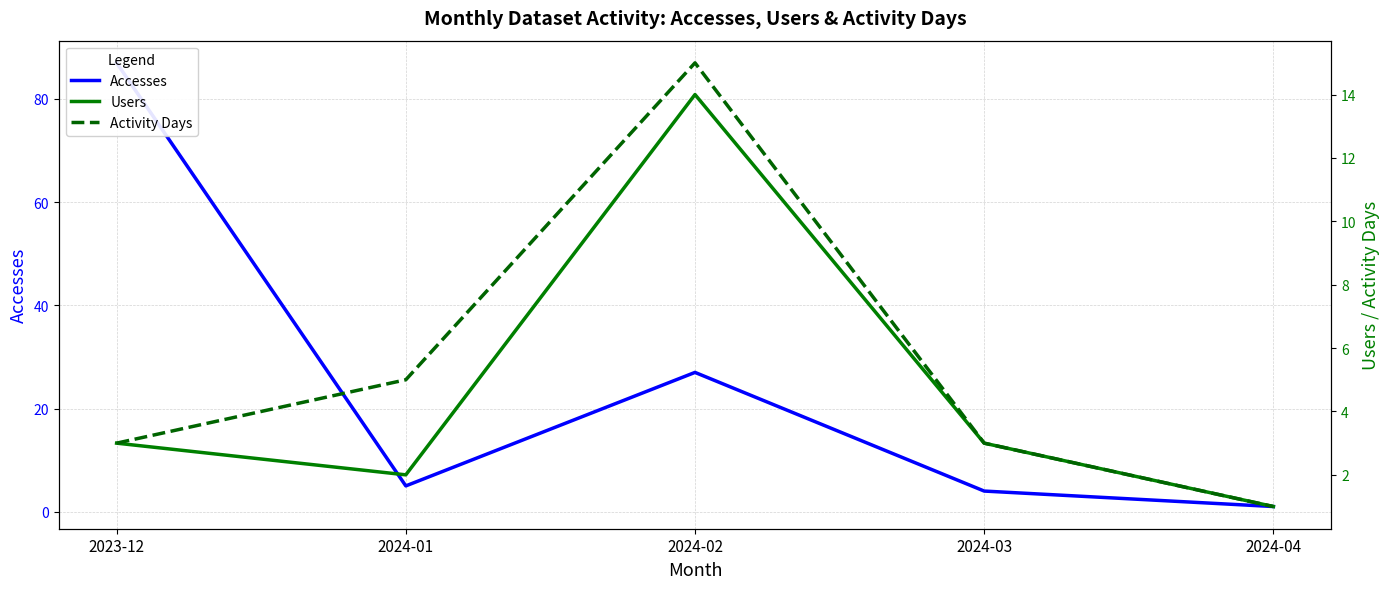

Reading left to right, transcribe all the data shown in this chart.

Accesses: 2023-12=87	2024-01=5	2024-02=27	2024-03=4	2024-04=1
Users: 2023-12=3	2024-01=2	2024-02=14	2024-03=3	2024-04=1
Activity Days: 2023-12=3	2024-01=5	2024-02=15	2024-03=3	2024-04=1